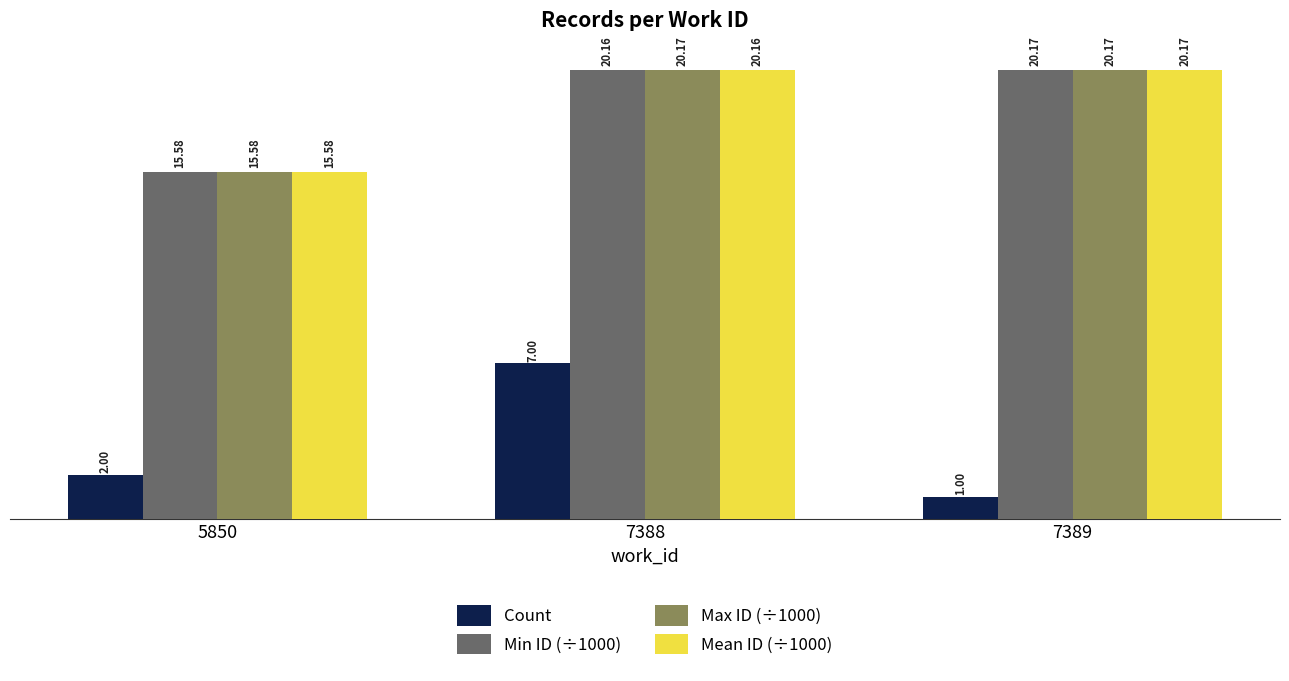

What is the spread (max minus min) of values at 7389?

19.2